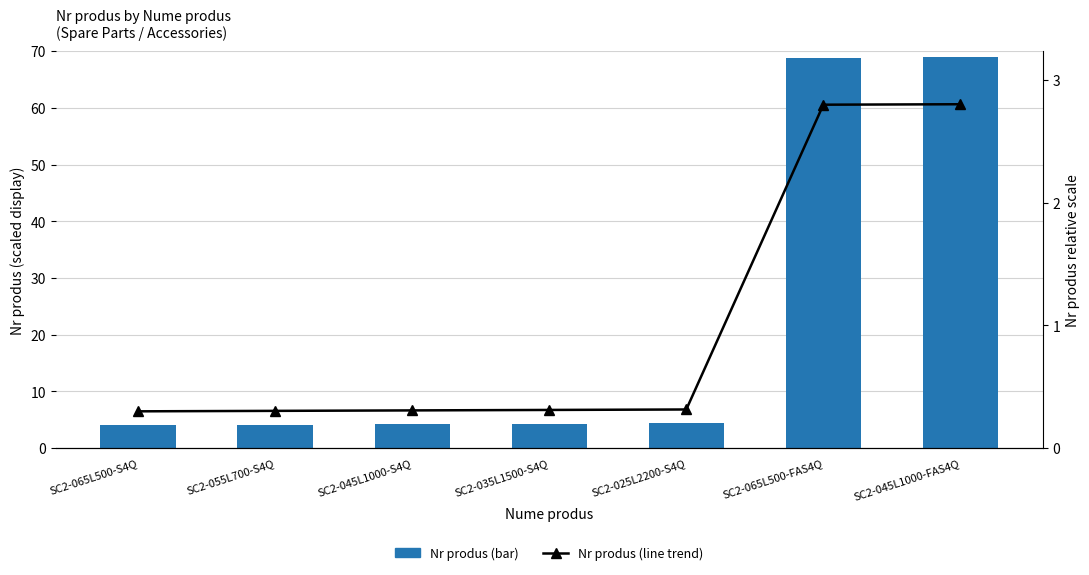

What is the label of the 5th bar from the left?

SC2-025L2200-S4Q